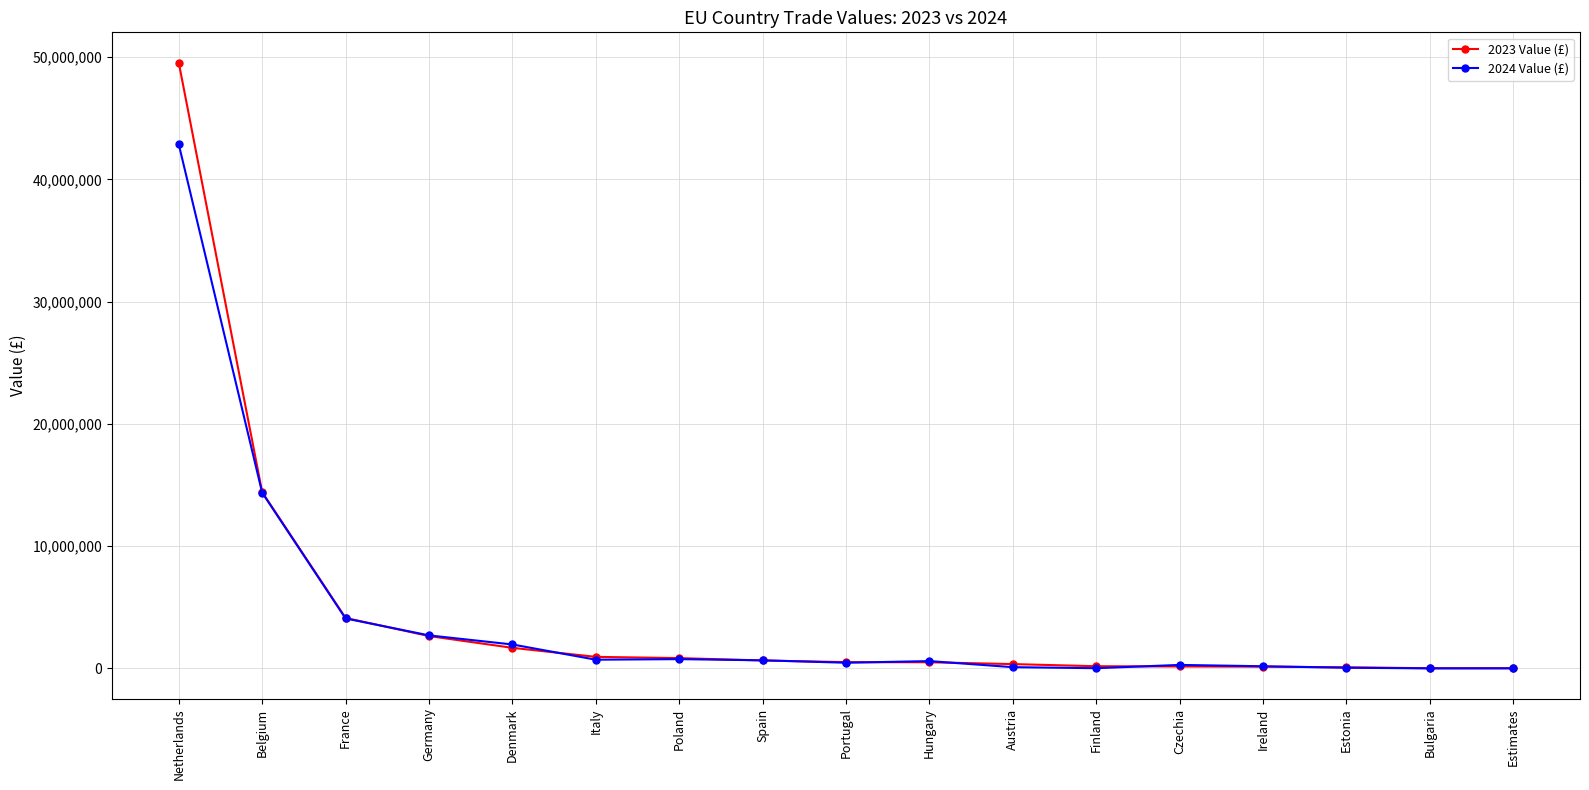

Which series has the largest range (max minus min)?

2023 Value (£)